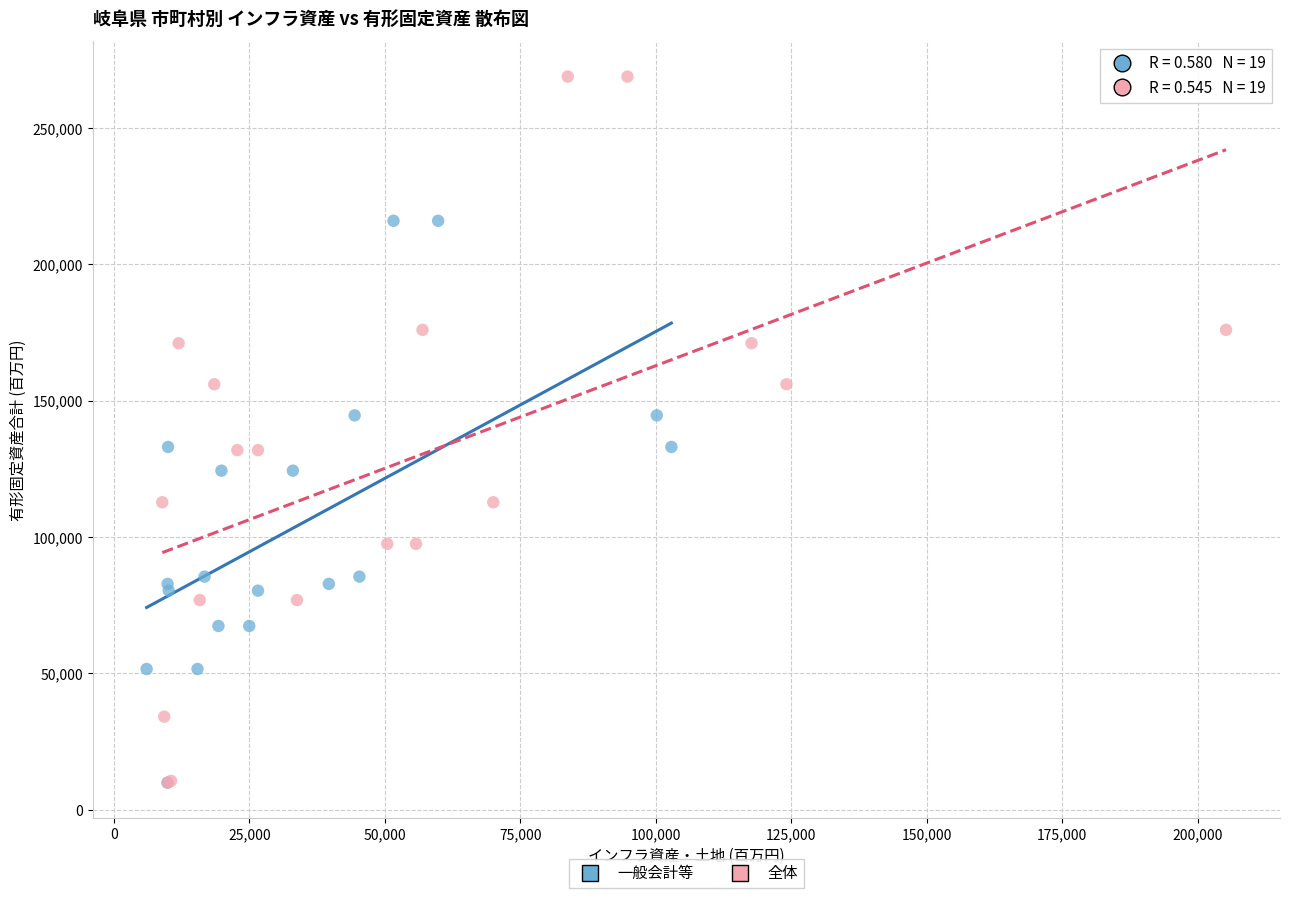

Which series contains the highest Y value?

全体